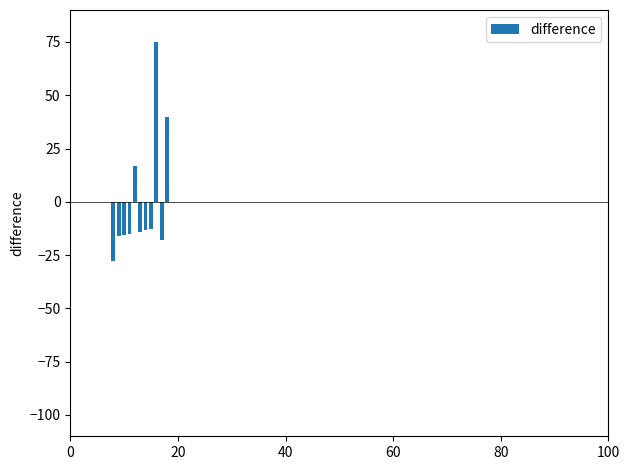

How many distinct data groups are displayed?

1